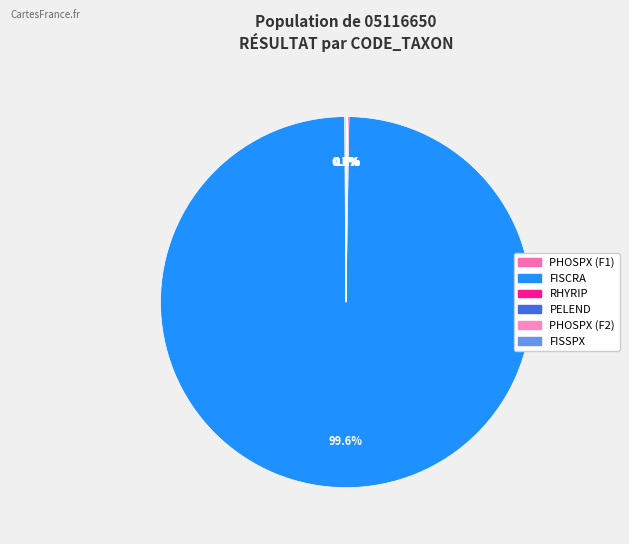

To the nearest percent, what percentage of the pie is FISCRA?

100%